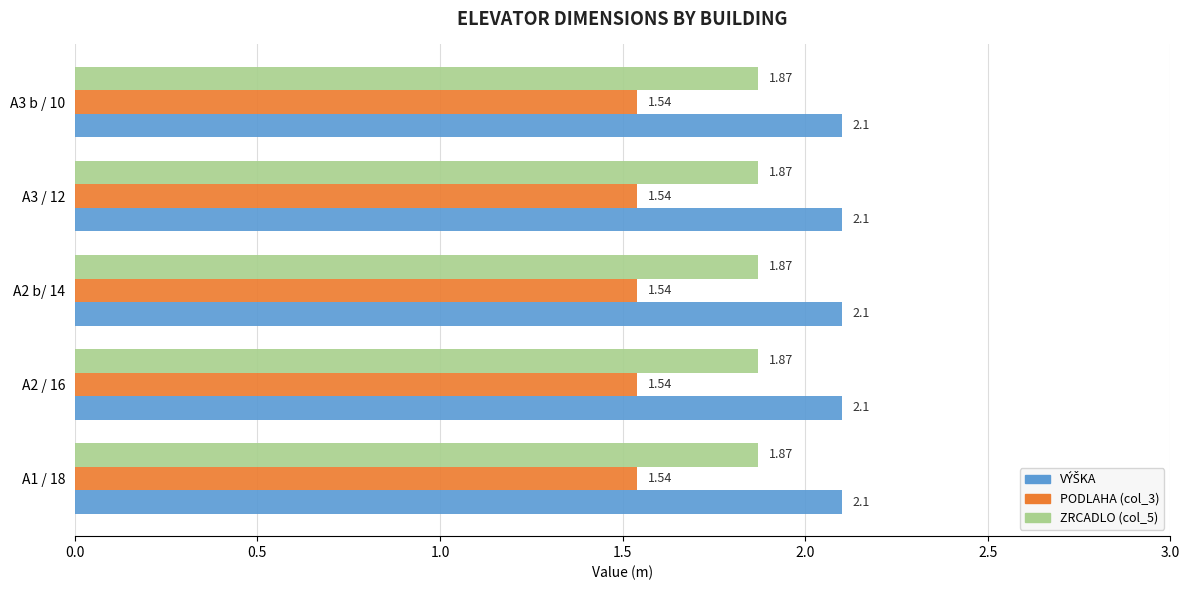

How many categories are shown in the chart?

5